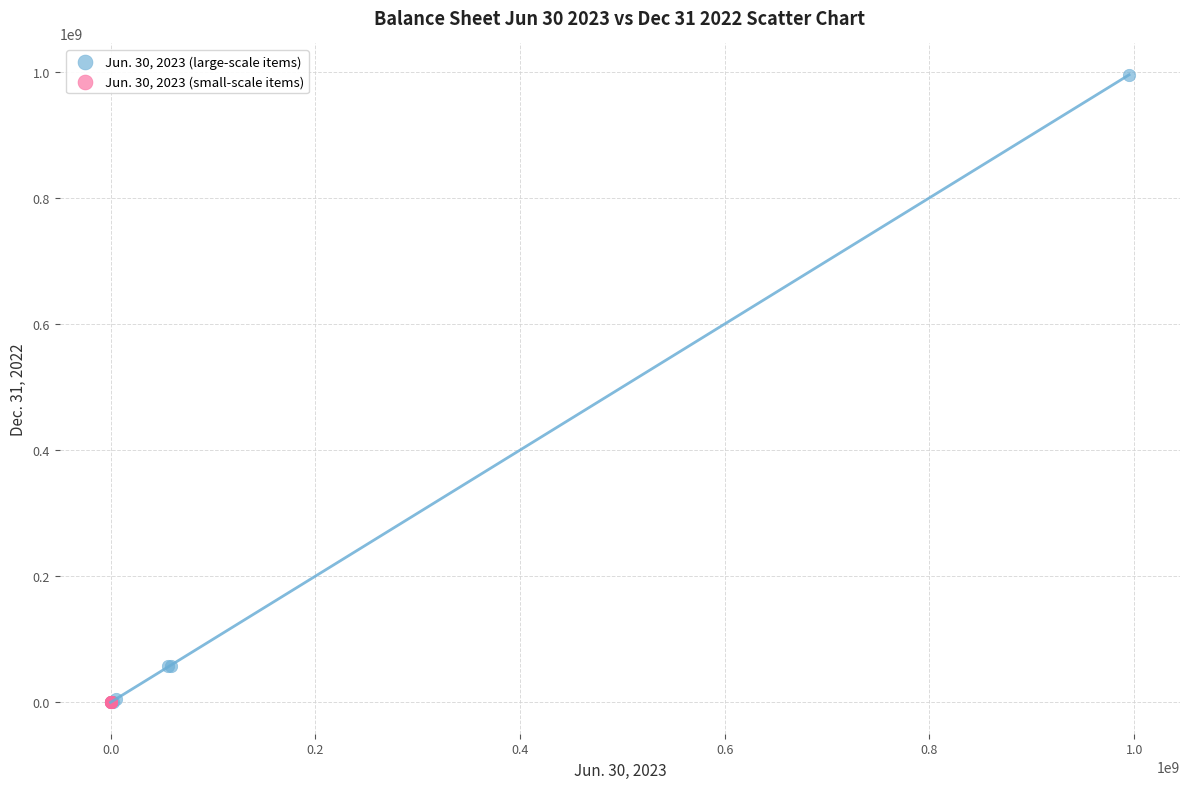

Which series has the largest Y range (max minus min)?

Jun. 30, 2023 (large-scale items)